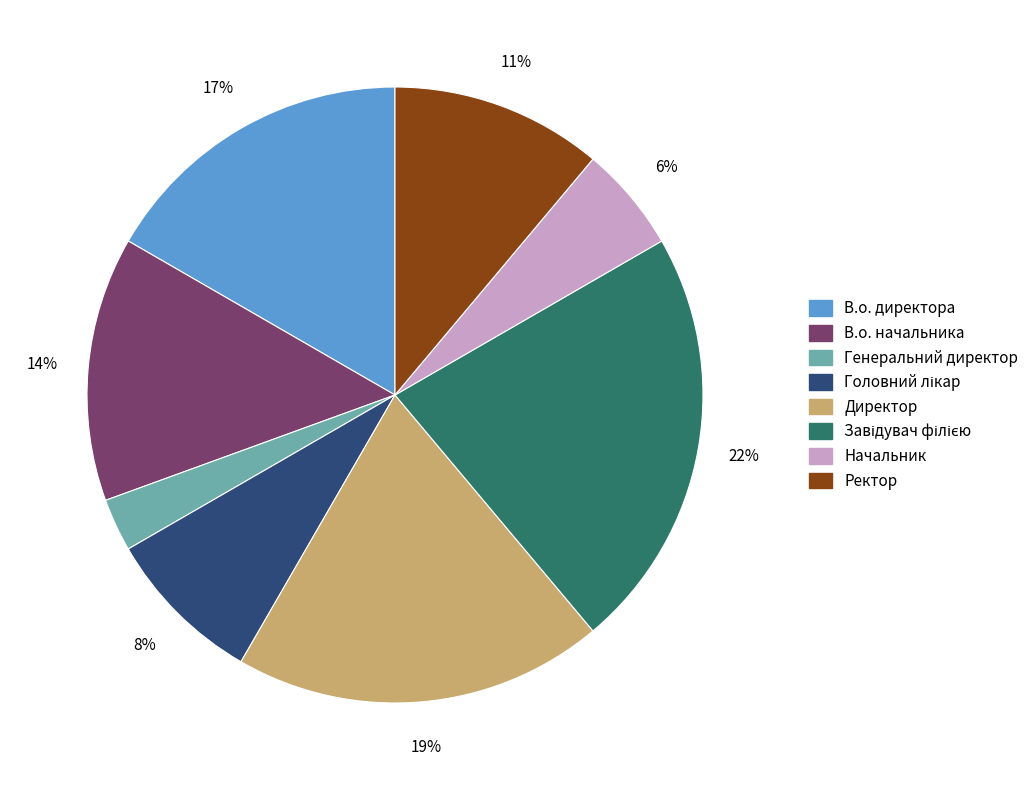

To the nearest percent, what is the difference between the largest and smallest slice percentages?

19%